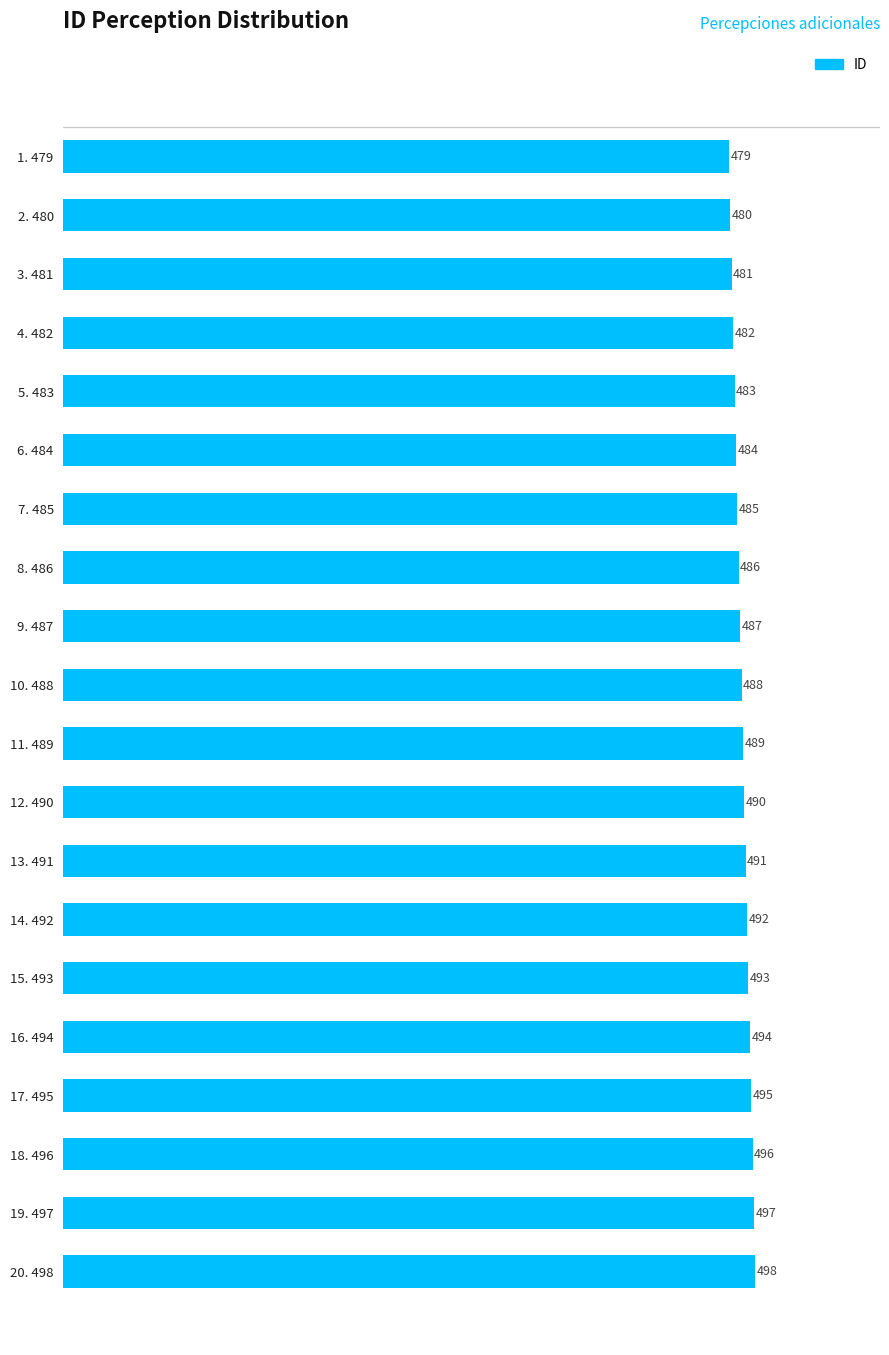

Approximately how many times larger is the value at 7. 485 compared to 3. 481?

1.0